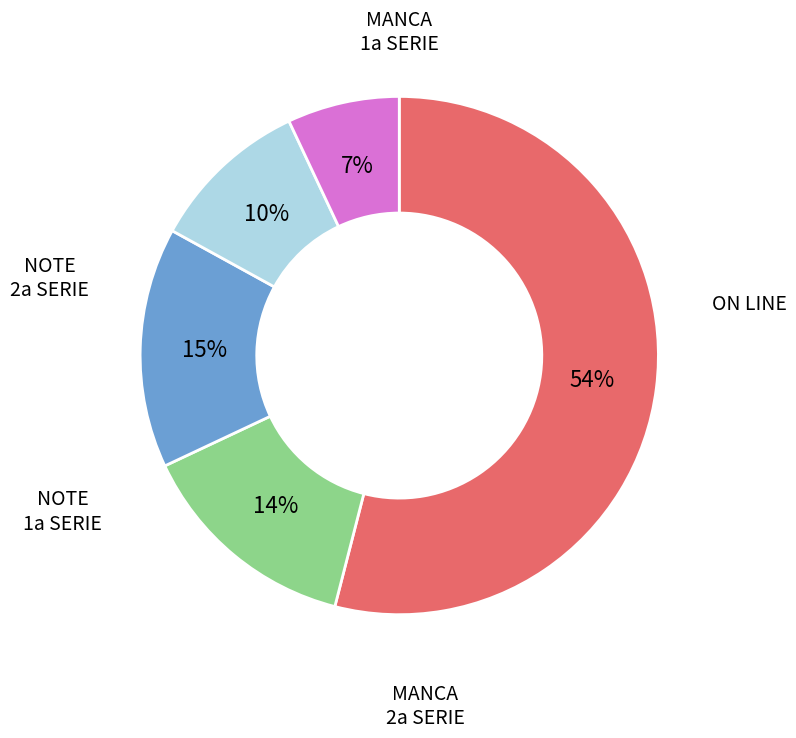

To the nearest percent, what is the average slice percentage?

20%